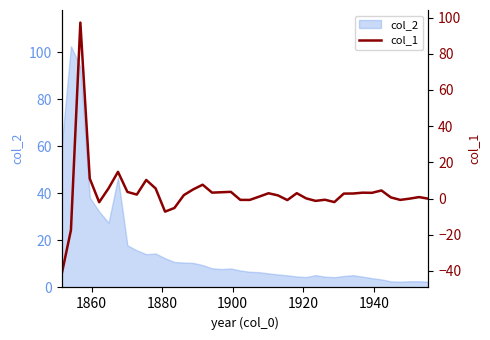

What is the difference between the maximum and minimum values?

139.4